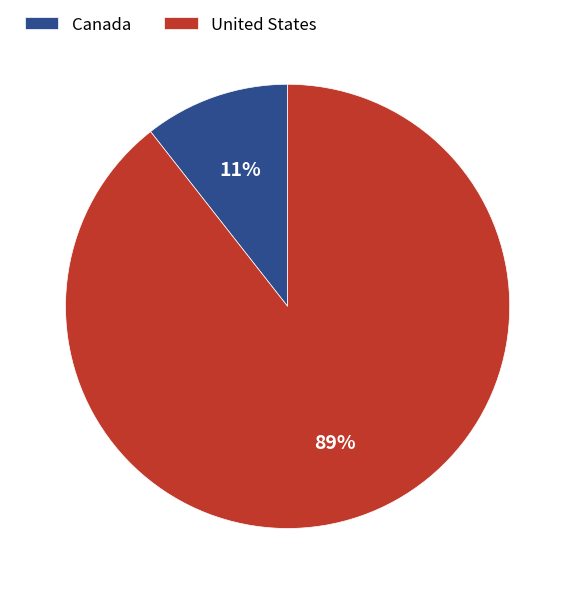

Does United States represent more than half of the total?

Yes